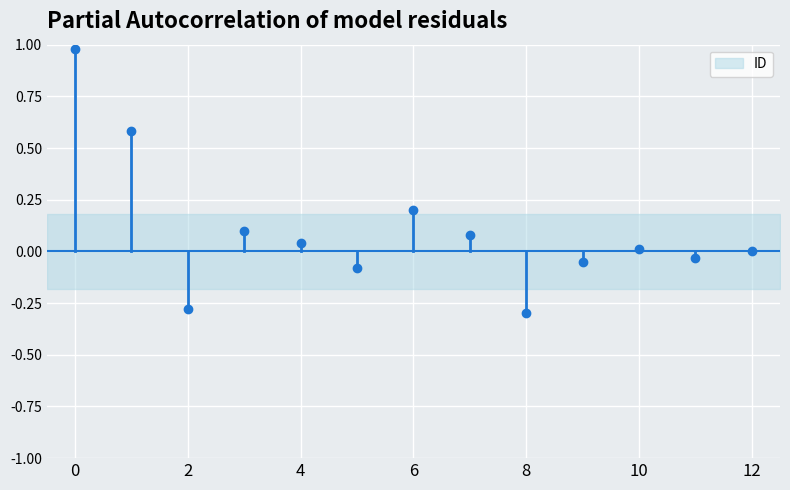

Count the number of data series in this chart.

1